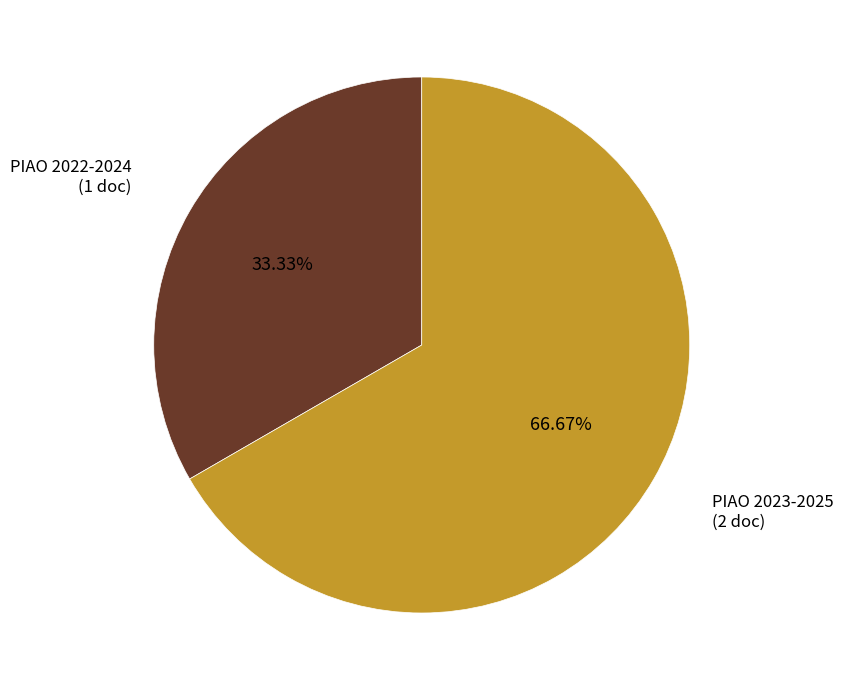

Which category has the smallest portion of the pie?

PIAO 2022-2024